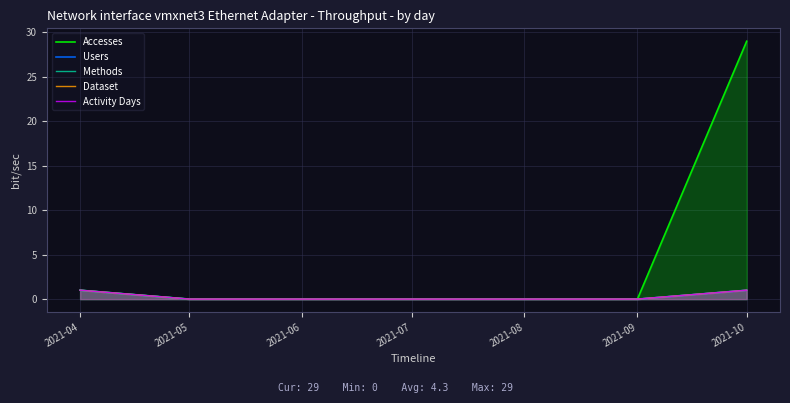

True or false: Dataset has more than 1 points higher than both neighbors.

False